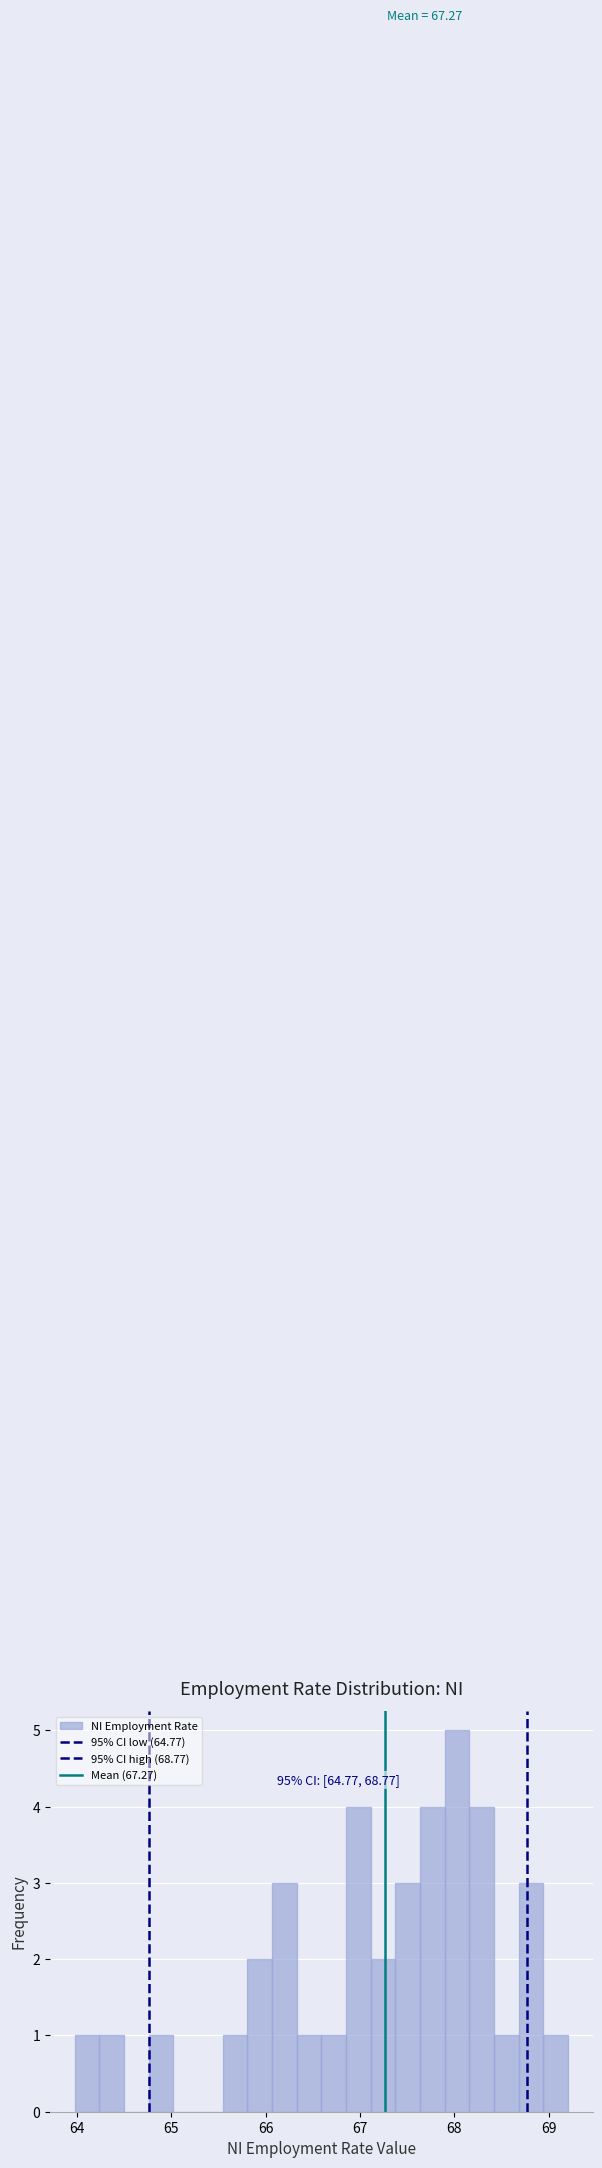

Around what value on the x-axis is the tallest bar? Give the approximate position of its centre, as read against the axis.

68.0